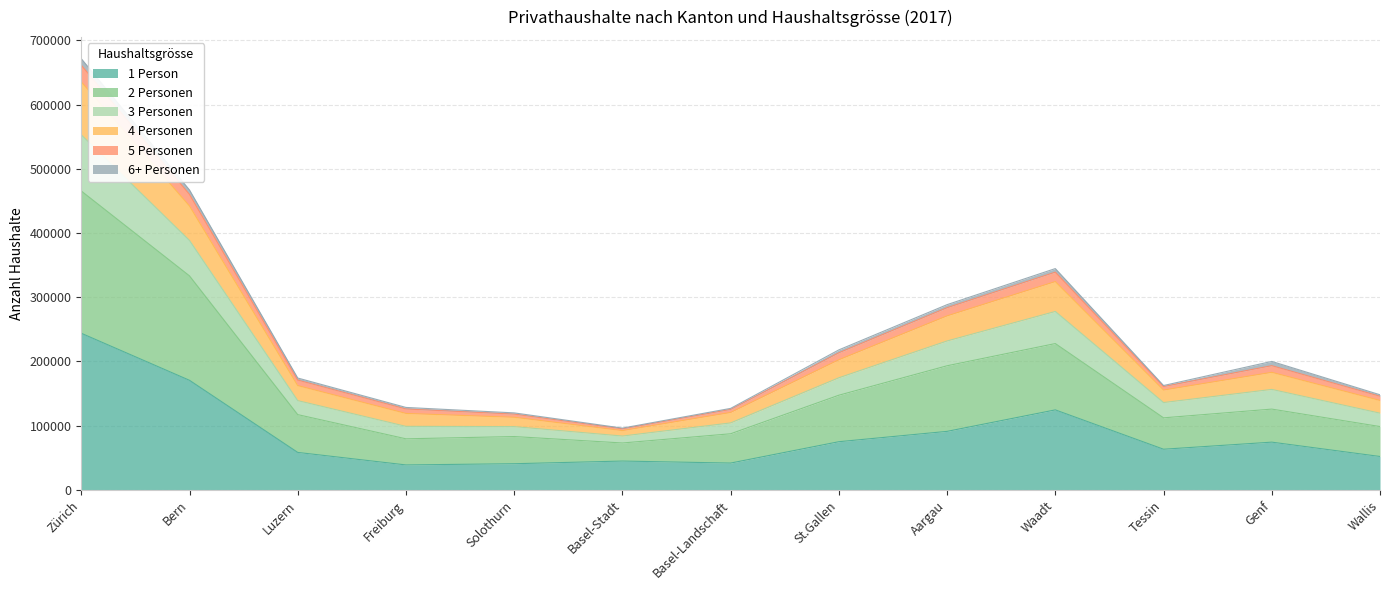

How many interior local valleys does the 4 Personen series have?

2